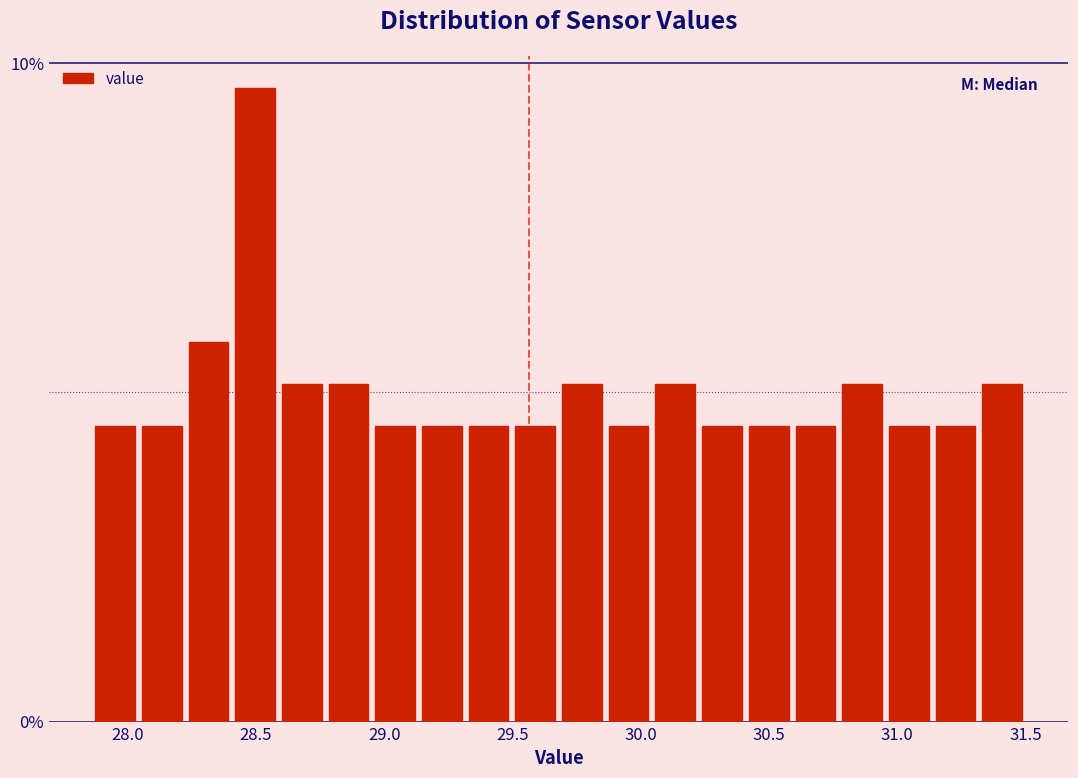

Read against the x-axis, roughly where is the centre of the tallest bar?

28.50